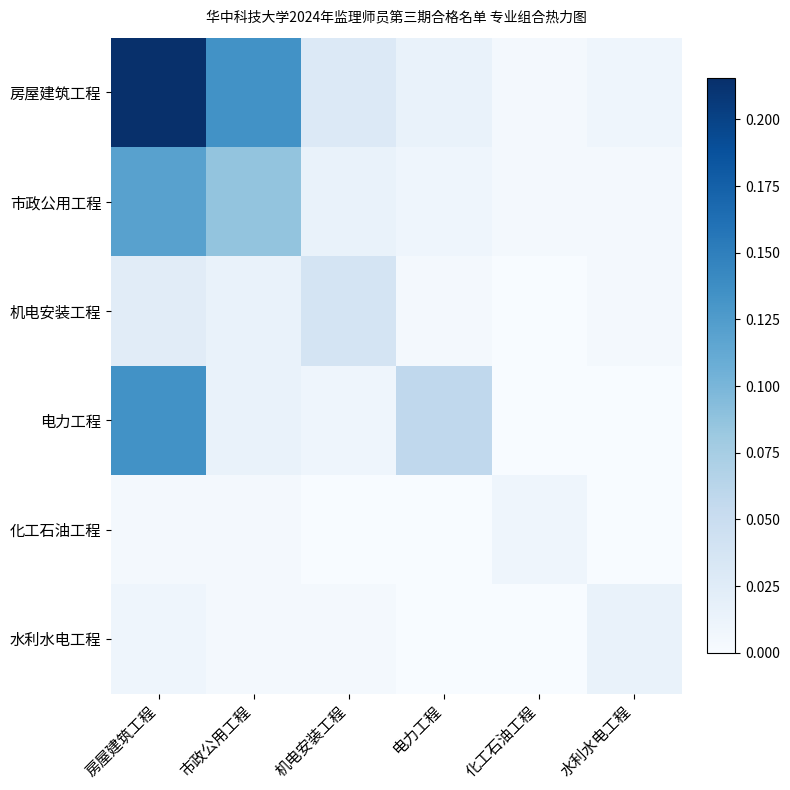

Rank the series by their maximum value, from highest to lowest.

房屋建筑工程, 电力工程, 市政公用工程, 机电安装工程, 水利水电工程, 化工石油工程